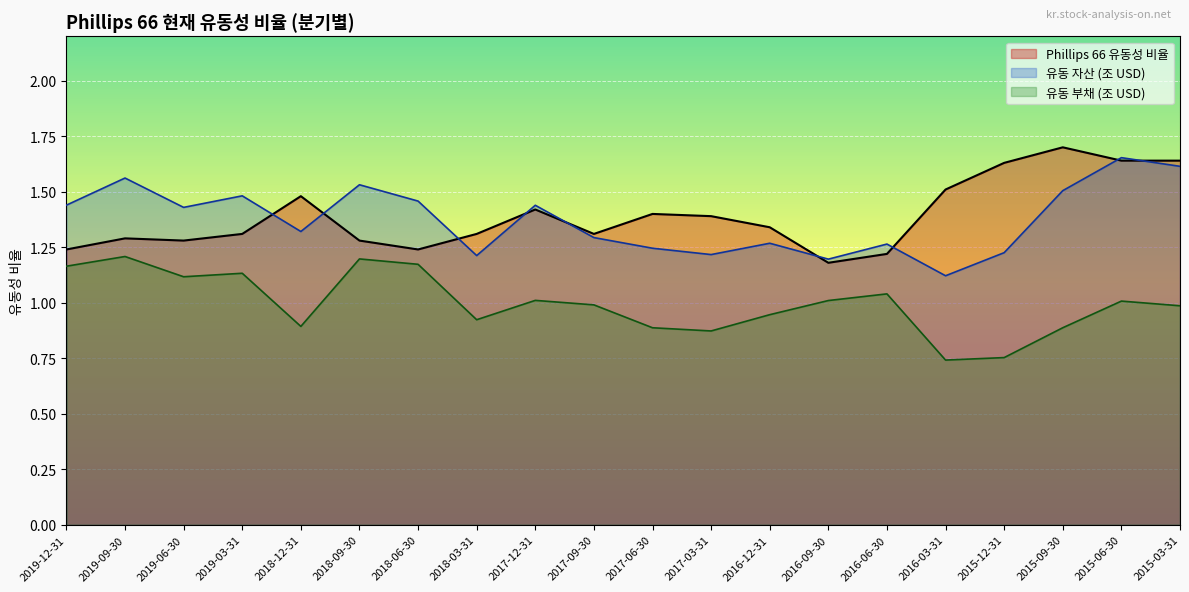

Which series has the largest total across all categories?

Phillips 66